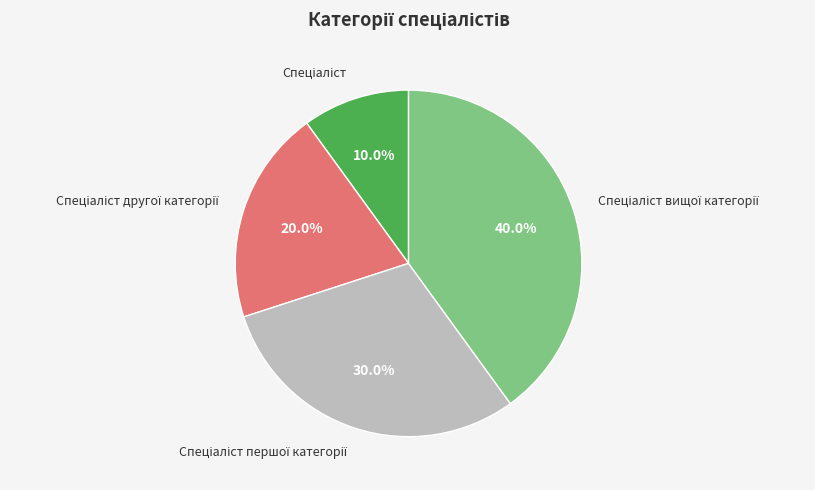

Does any single category account for the majority?

No